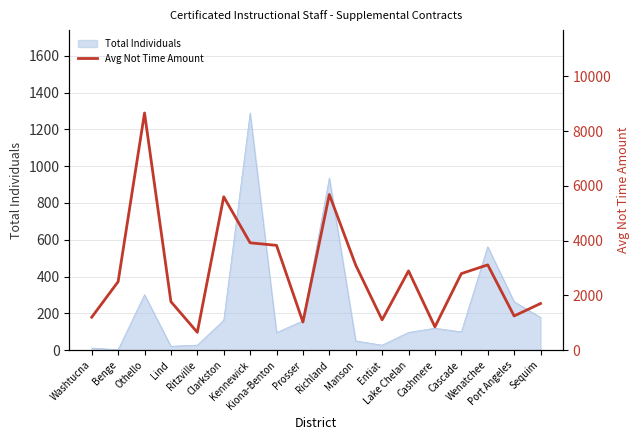

True or false: there are more than 0 points higher than both neighbors.

True